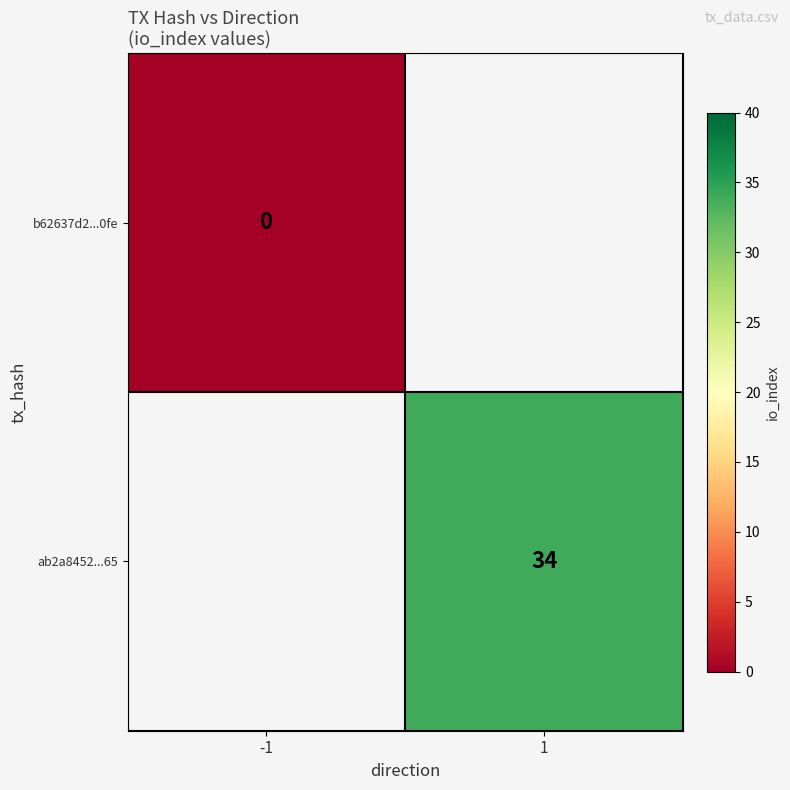

Is the value of ab2a8452...65 at 1 greater than the value of b62637d2...0fe at -1?

Yes